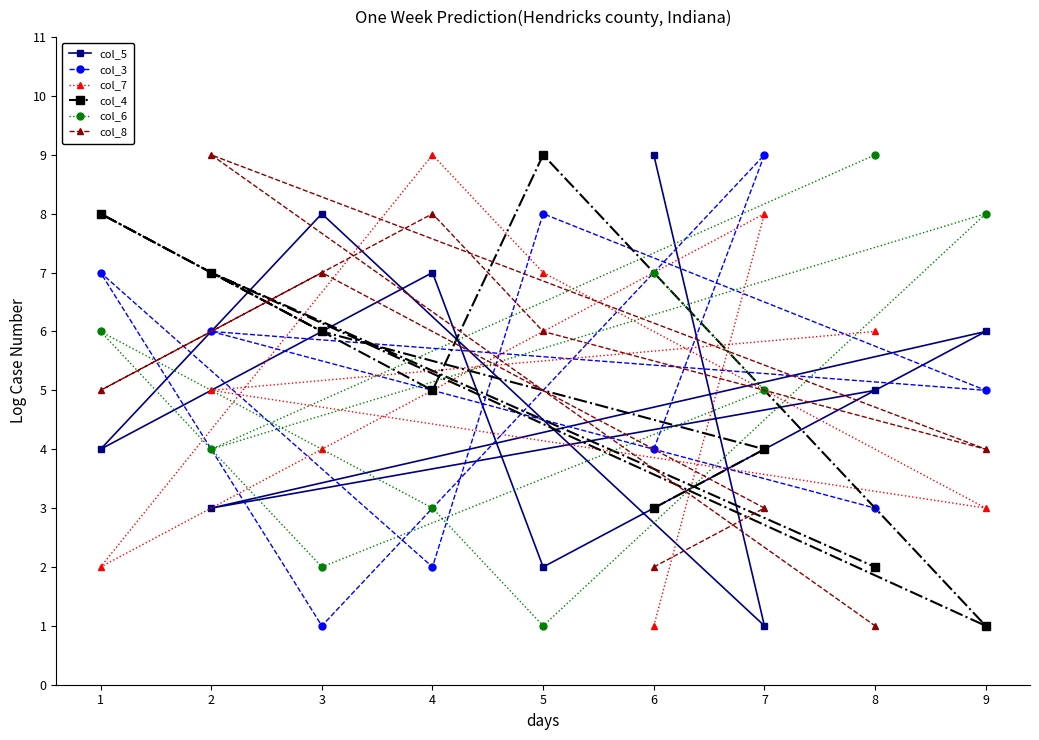

What is the total value across all series at 6?

26